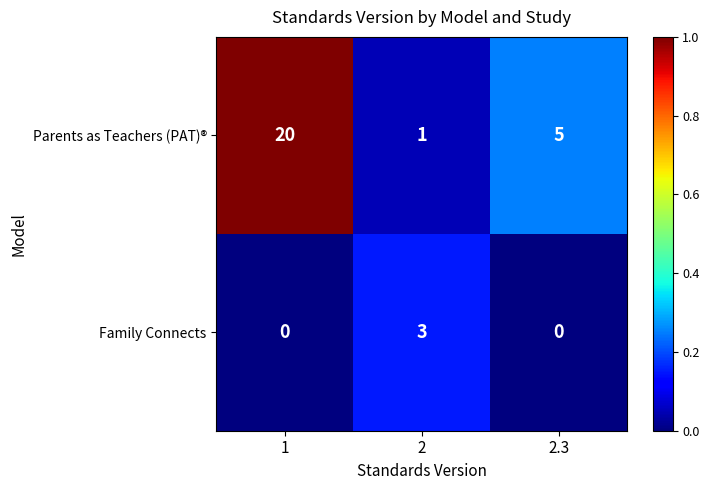

What is the total value across all series at 2.3?

5